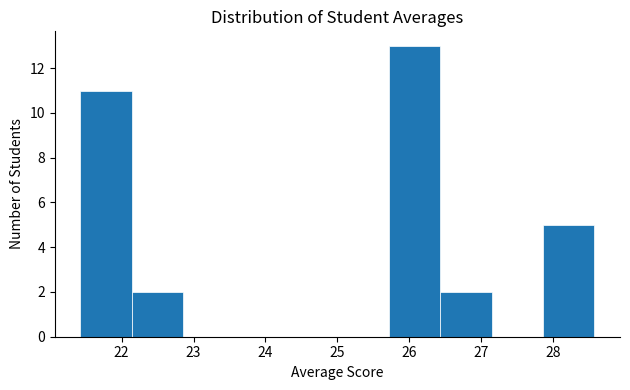

What is the height of the bar covering 21.4 to 22.1 on the x-axis? Neither the bar edges nor the heights are printed on the chart, so give them approximately, as read against the axes.

11